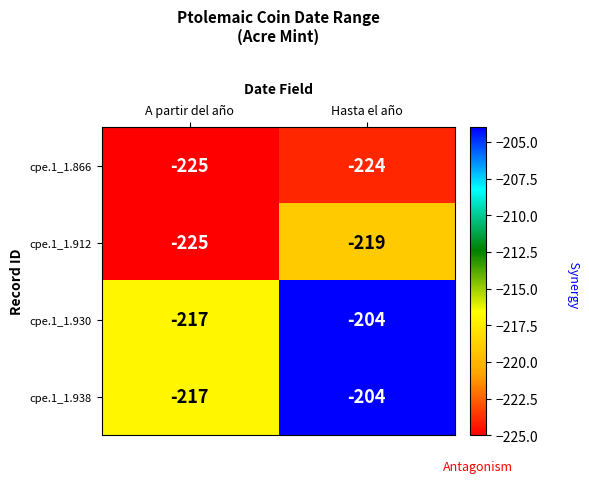

What is the approximate value of cpe.1_1.938 at Hasta el año?

-204